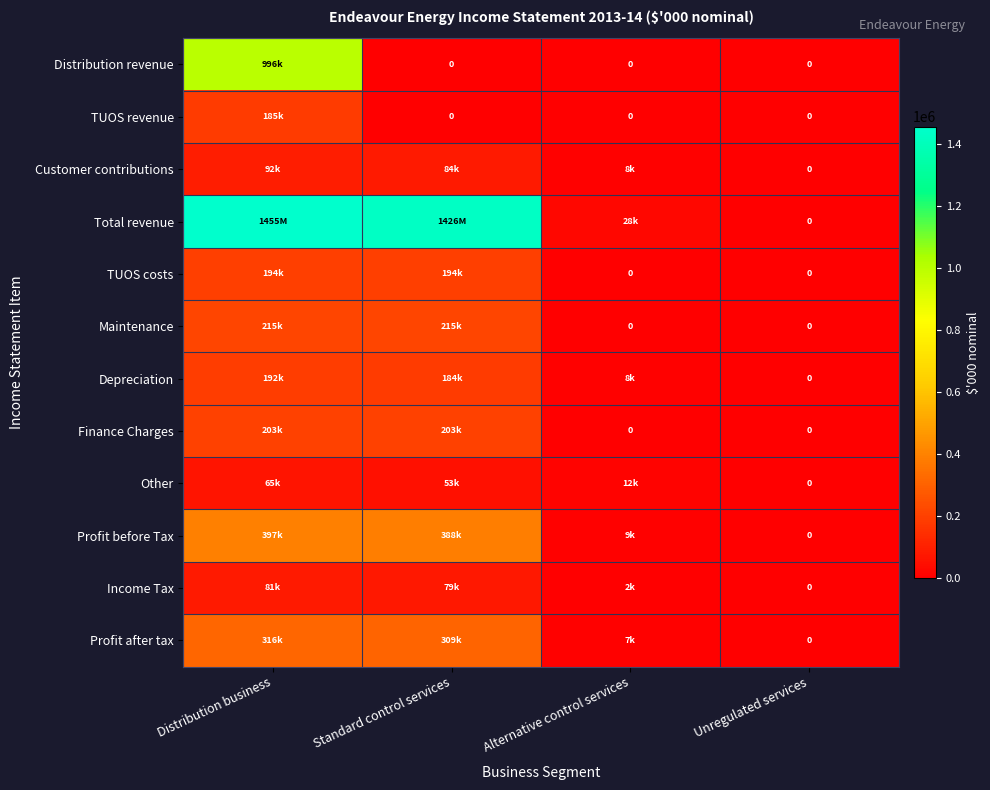

Rank the series by their maximum value, from lowest to highest.

Other, Income Tax, Customer contributions, TUOS revenue, Depreciation, TUOS costs, Finance Charges, Maintenance, Profit after tax, Profit before Tax, Distribution revenue, Total revenue